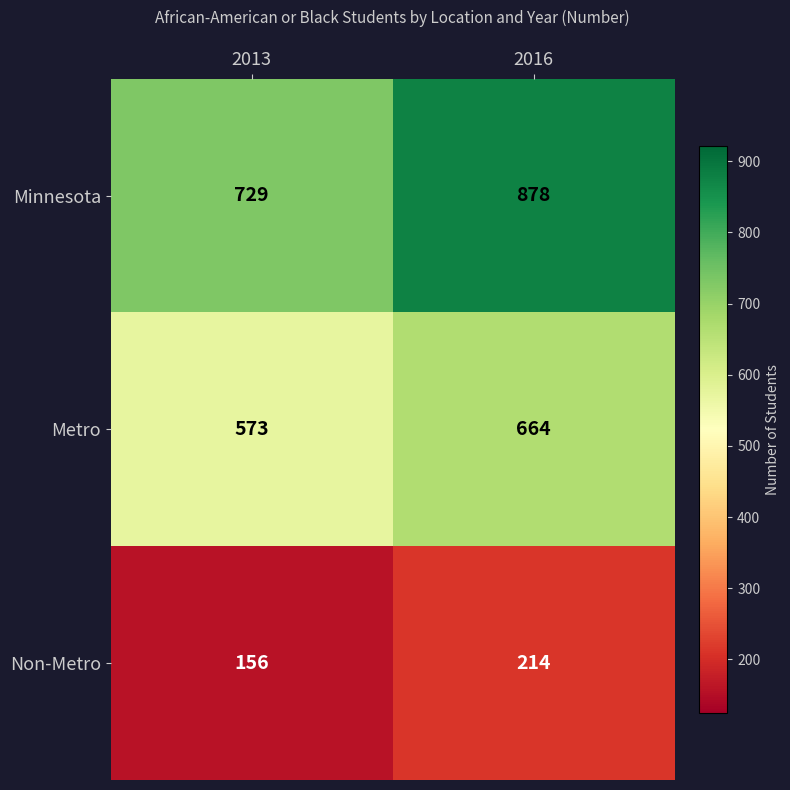

At which label does Metro reach its minimum?

2013